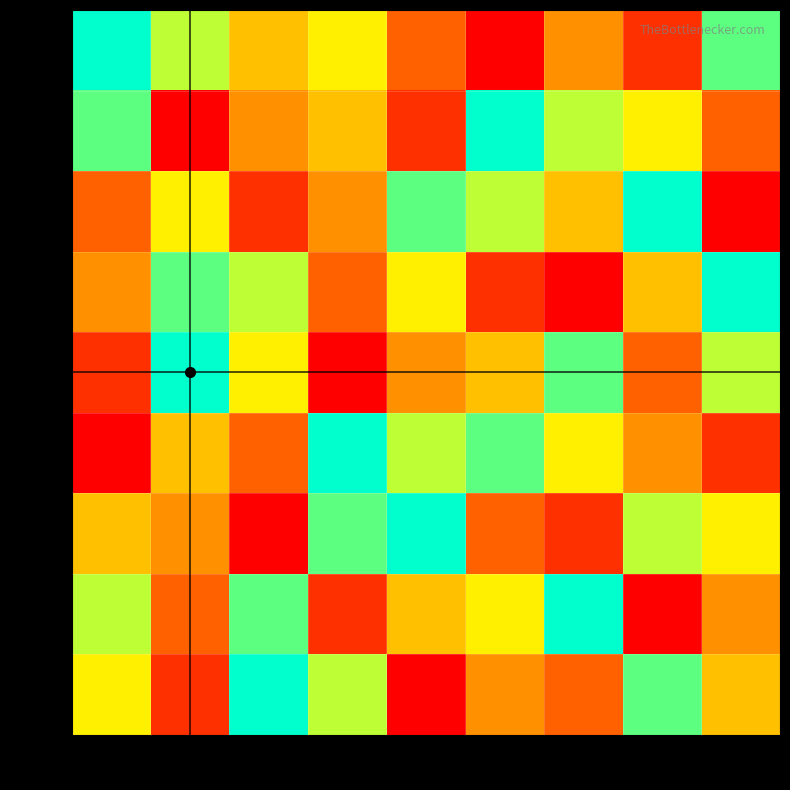

Reading left to right, what are all the values shown in this chart?

row1: 1=9	2=7	3=5	4=6	5=3	6=1	7=4	8=2	9=8
row2: 1=8	2=1	3=4	4=5	5=2	6=9	7=7	8=6	9=3
row3: 1=3	2=6	3=2	4=4	5=8	6=7	7=5	8=9	9=1
row4: 1=4	2=8	3=7	4=3	5=6	6=2	7=1	8=5	9=9
row5: 1=2	2=9	3=6	4=1	5=4	6=5	7=8	8=3	9=7
row6: 1=1	2=5	3=3	4=9	5=7	6=8	7=6	8=4	9=2
row7: 1=5	2=4	3=1	4=8	5=9	6=3	7=2	8=7	9=6
row8: 1=7	2=3	3=8	4=2	5=5	6=6	7=9	8=1	9=4
row9: 1=6	2=2	3=9	4=7	5=1	6=4	7=3	8=8	9=5